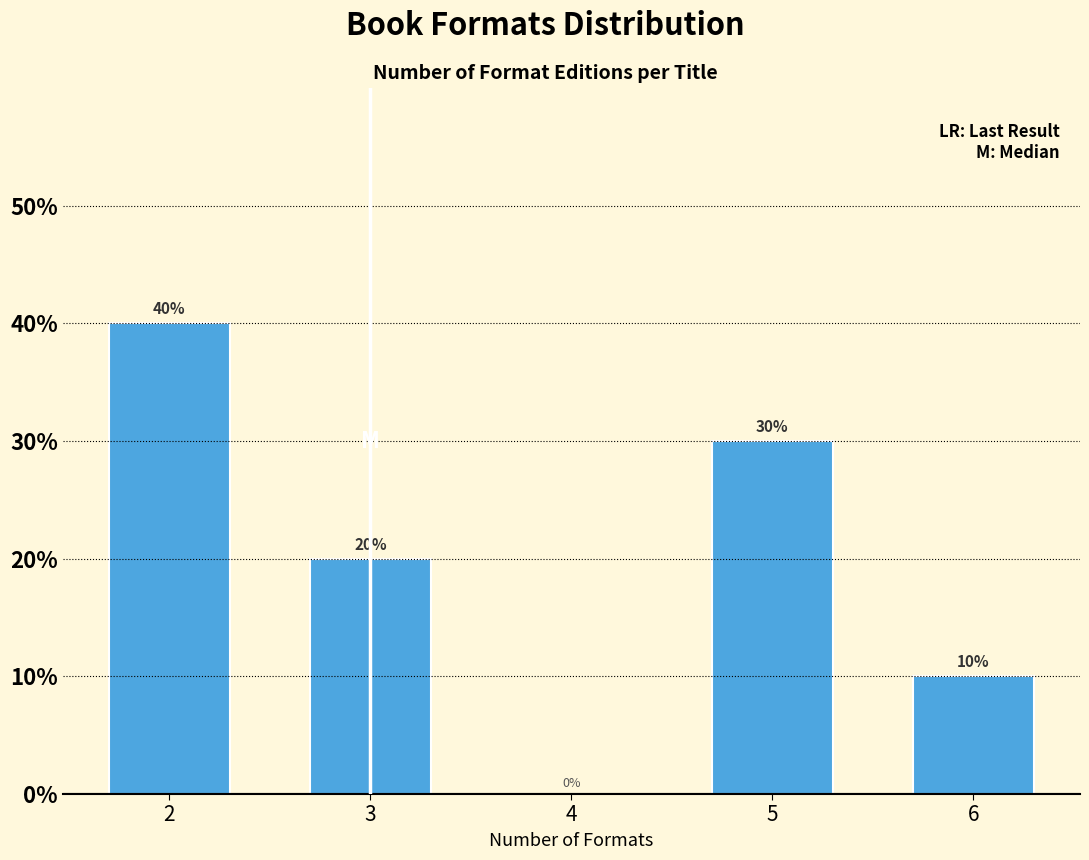

Reading right to left, list all the values displayed in this chart.

6=10	5=30	4=0	3=20	2=40